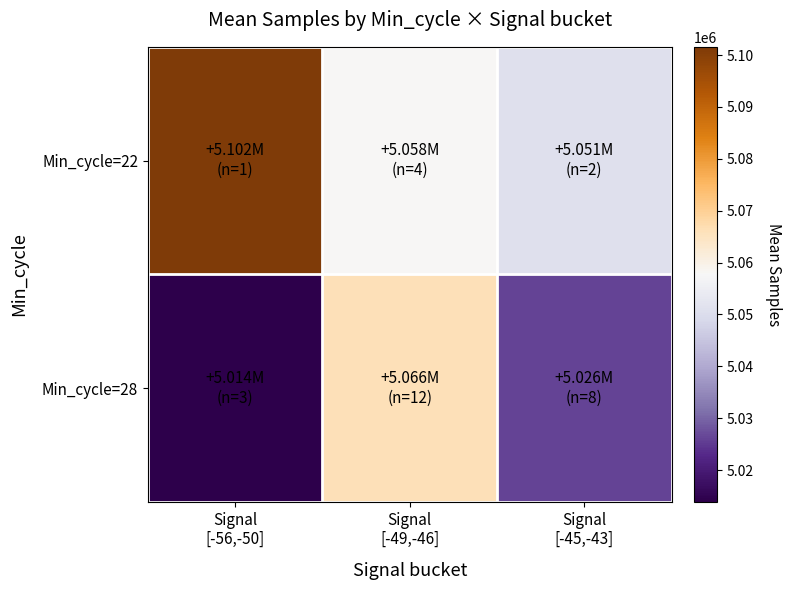

What is the total value across all series at Signal
[-49,-46]?

10124042